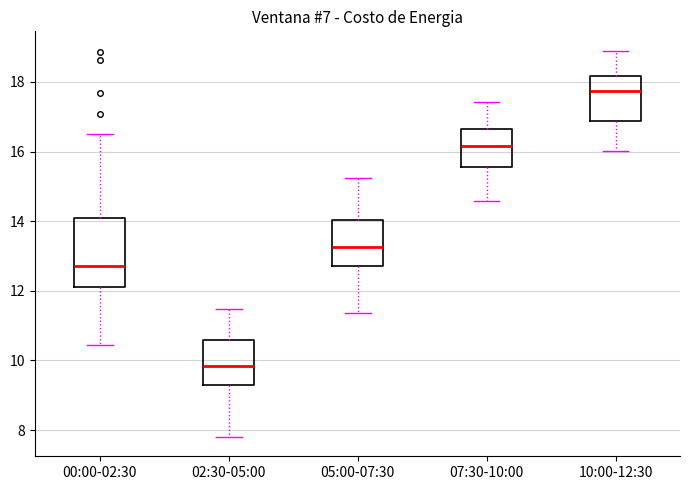

Reading left to right, transcribe this box plot: for each box, give where its median line is, the range the box spans, and where its two whiskers end, as read against the y-axis. The values are not printed on the chart, so give them approximately, as read against the axis.

00:00-02:30: median 12.8, box 12.2 to 14.0, whiskers 10.4 to 16.6
02:30-05:00: median 9.8, box 9.2 to 10.6, whiskers 7.8 to 11.4
05:00-07:30: median 13.2, box 12.8 to 14.0, whiskers 11.4 to 15.2
07:30-10:00: median 16.2, box 15.6 to 16.6, whiskers 14.6 to 17.4
10:00-12:30: median 17.8, box 16.8 to 18.2, whiskers 16.0 to 19.0